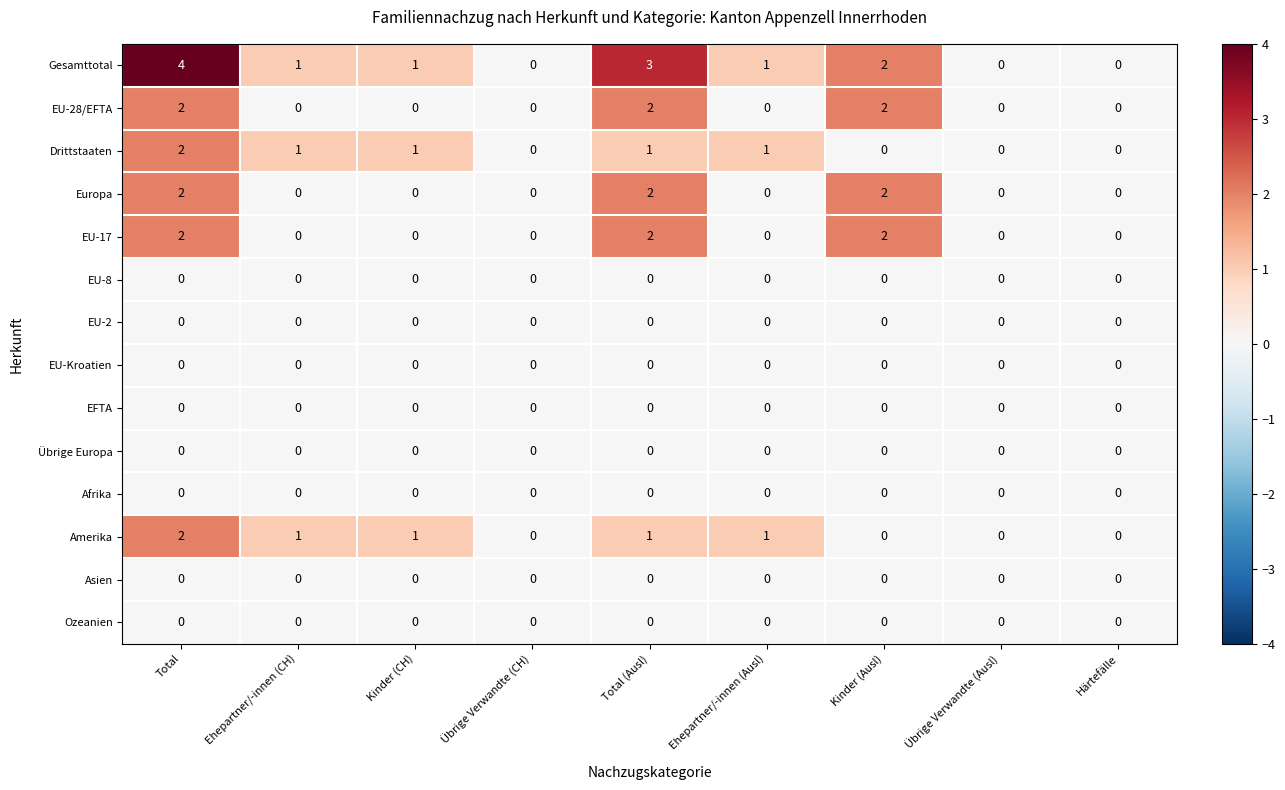

Which series has the largest total across all categories?

Gesamttotal